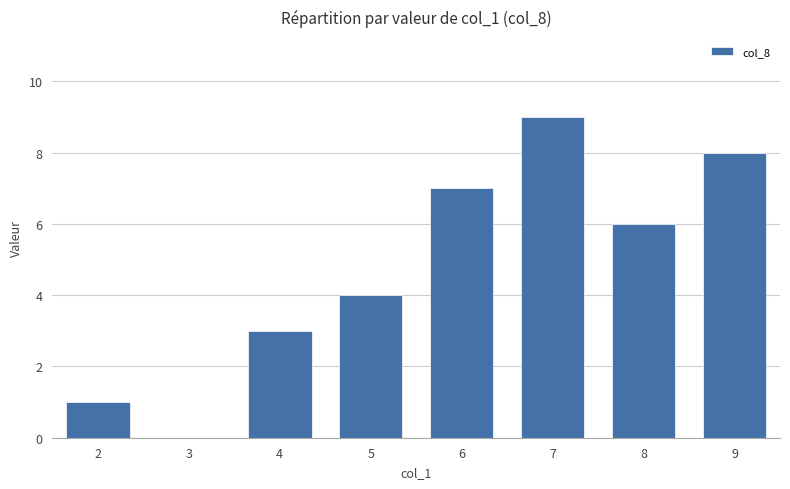

Reading left to right, extract all data points from this chart.

2=1	3=0	4=3	5=4	6=7	7=9	8=6	9=8